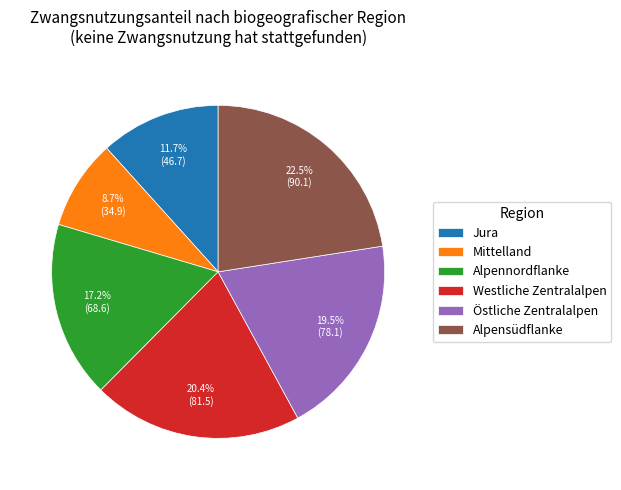

Is there any slice that represents more than half of the pie?

No